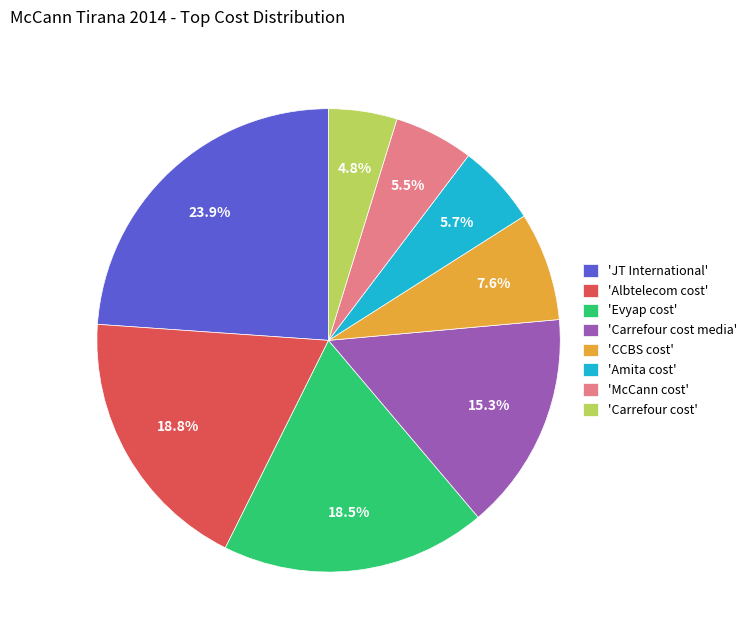

Which slice is the smallest?

'Carrefour cost'